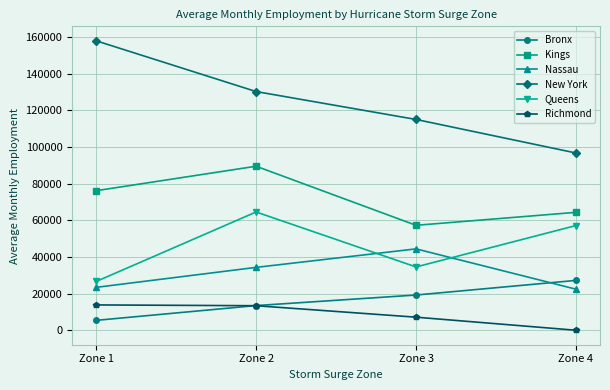

Which series has the largest range (max minus min)?

New York